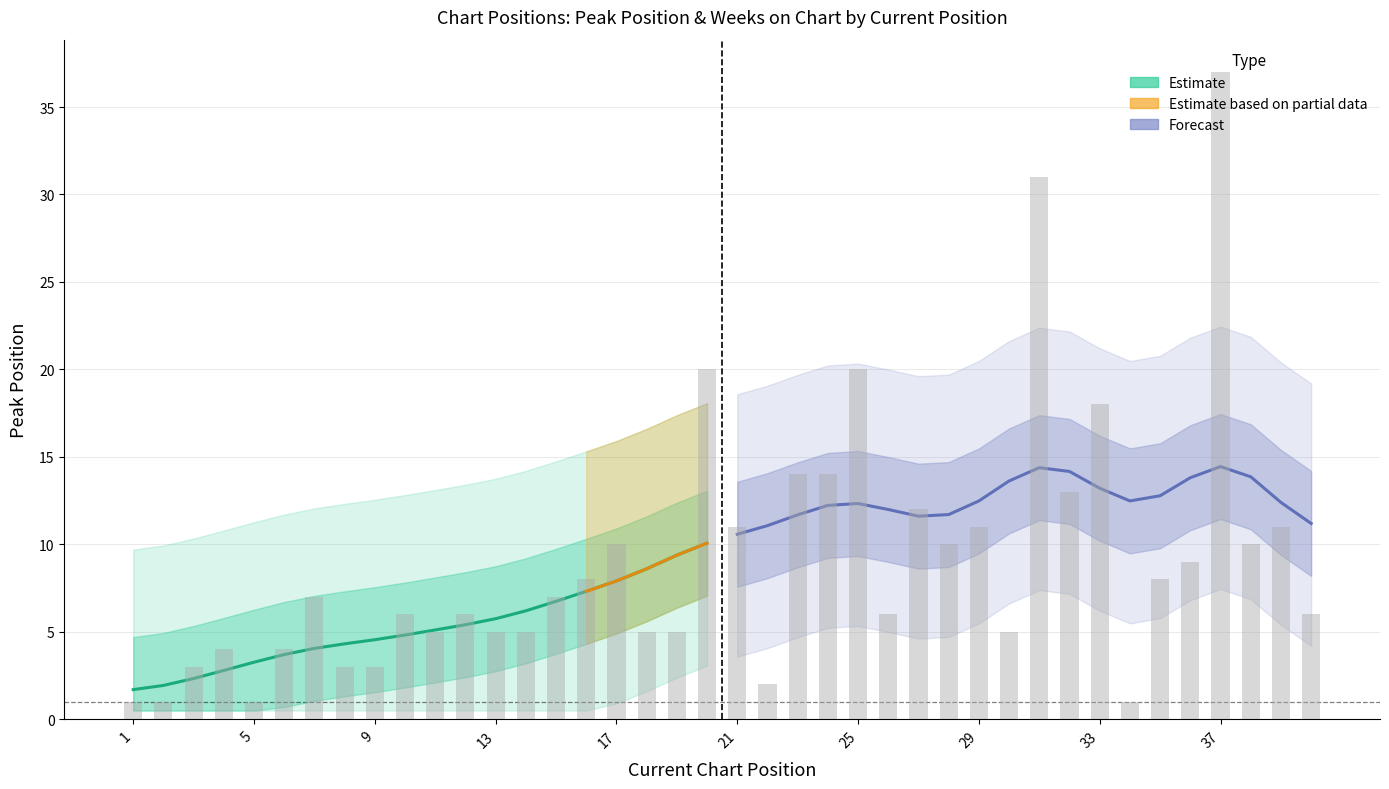

Count the number of values greater than 7.

18